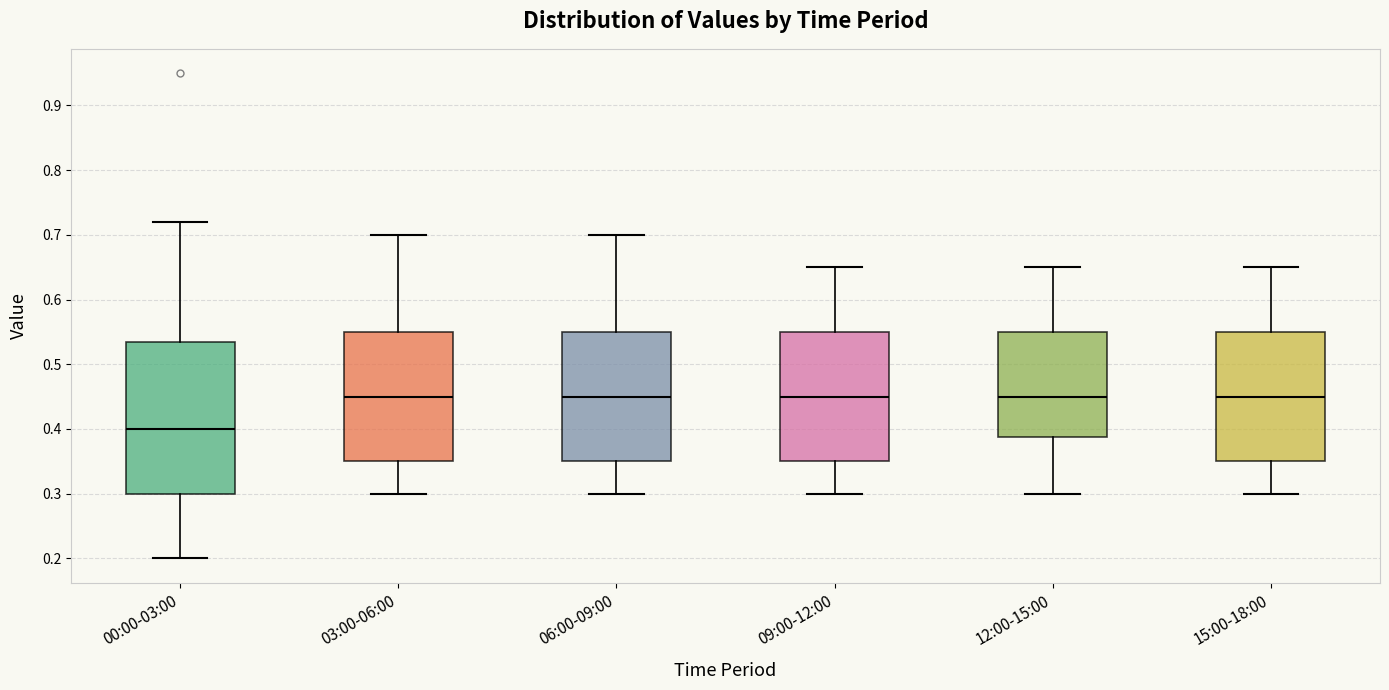

Reading left to right, transcribe this box plot: for each box, give where its median line is, the range the box spans, and where its two whiskers end, as read against the y-axis. The values are not printed on the chart, so give them approximately, as read against the axis.

00:00-03:00: median 0.40, box 0.30 to 0.54, whiskers 0.20 to 0.72
03:00-06:00: median 0.45, box 0.35 to 0.55, whiskers 0.30 to 0.70
06:00-09:00: median 0.45, box 0.35 to 0.55, whiskers 0.30 to 0.70
09:00-12:00: median 0.45, box 0.35 to 0.55, whiskers 0.30 to 0.65
12:00-15:00: median 0.45, box 0.39 to 0.55, whiskers 0.30 to 0.65
15:00-18:00: median 0.45, box 0.35 to 0.55, whiskers 0.30 to 0.65